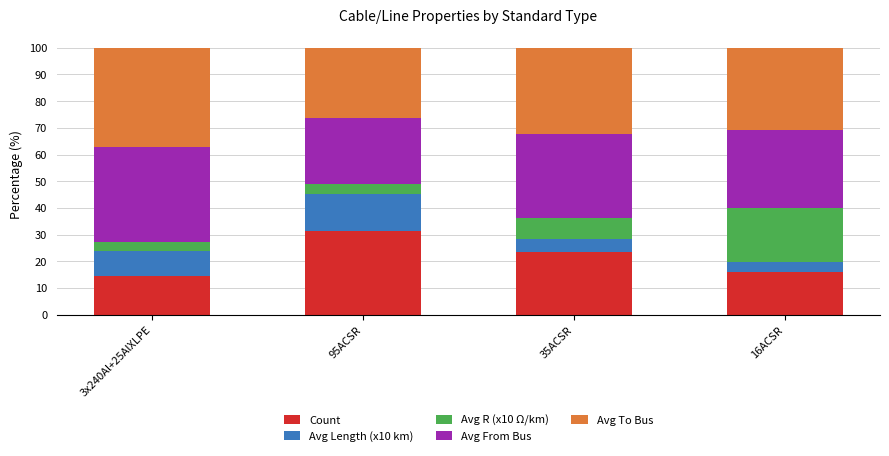

Reading left to right, list the values for the Count series.

3x240Al+25AlXLPE=14.5	95ACSR=31.3	35ACSR=23.4	16ACSR=16.0